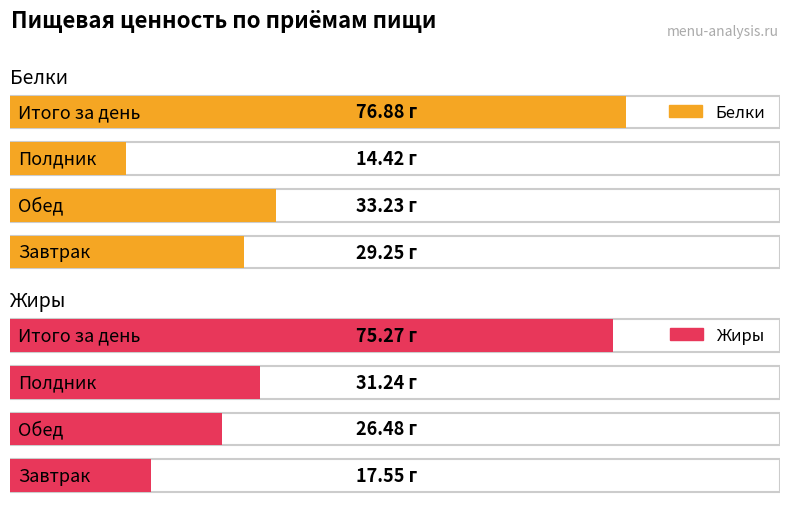

Is it true that Жиры equals 17.6 at Завтрак?

True